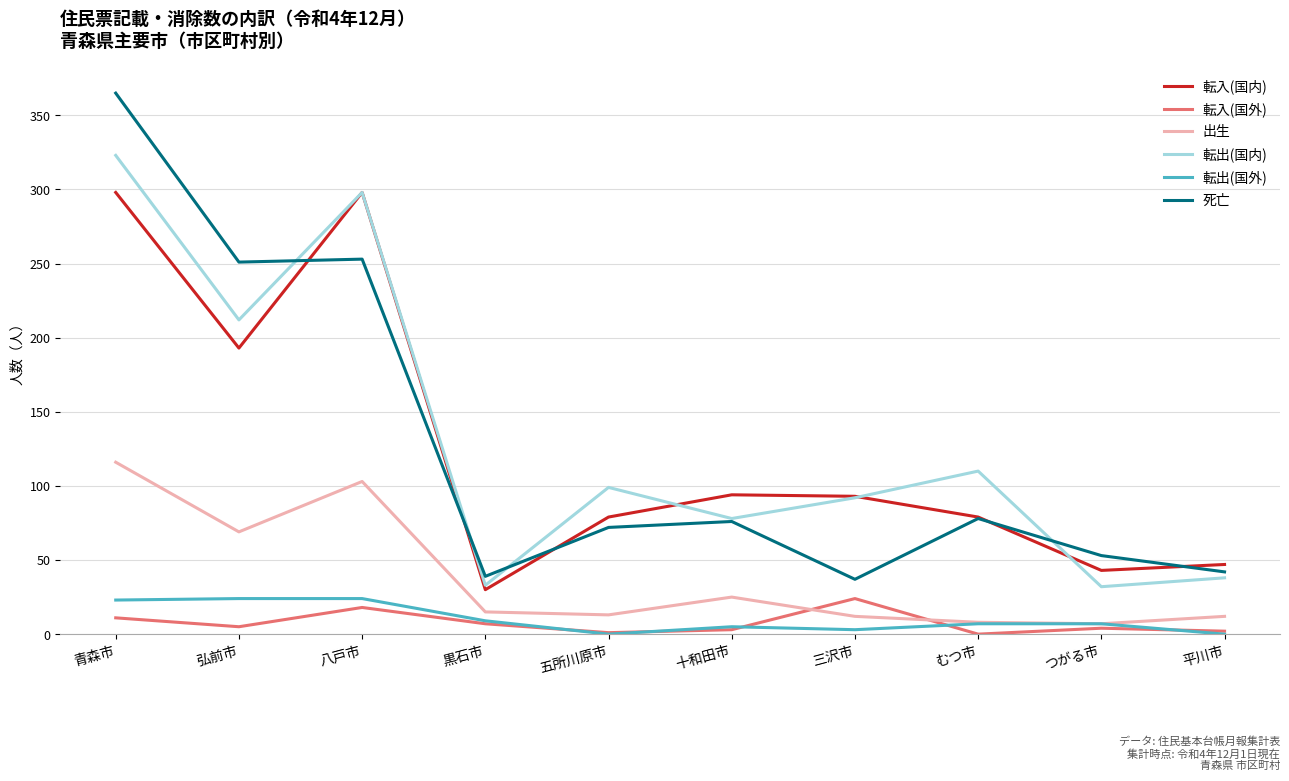

Which series has the largest total across all categories?

転出(国内)